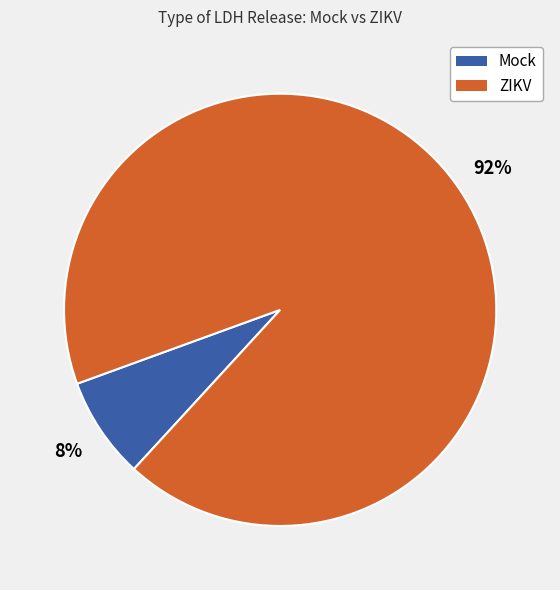

Which slice is the largest?

ZIKV